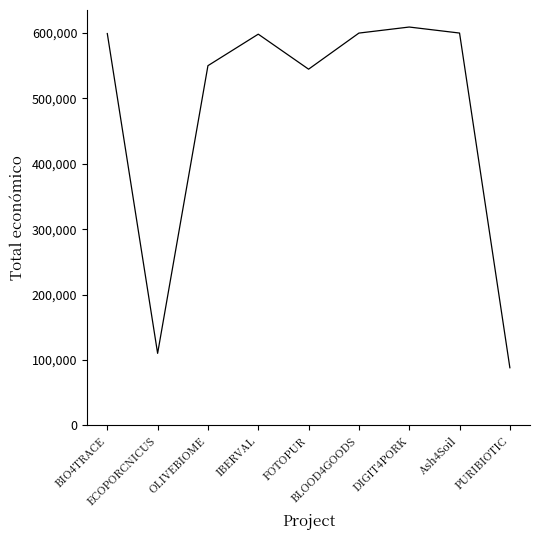

What is the approximate value at BLOOD4GOODS, to the nearest 10?

599960